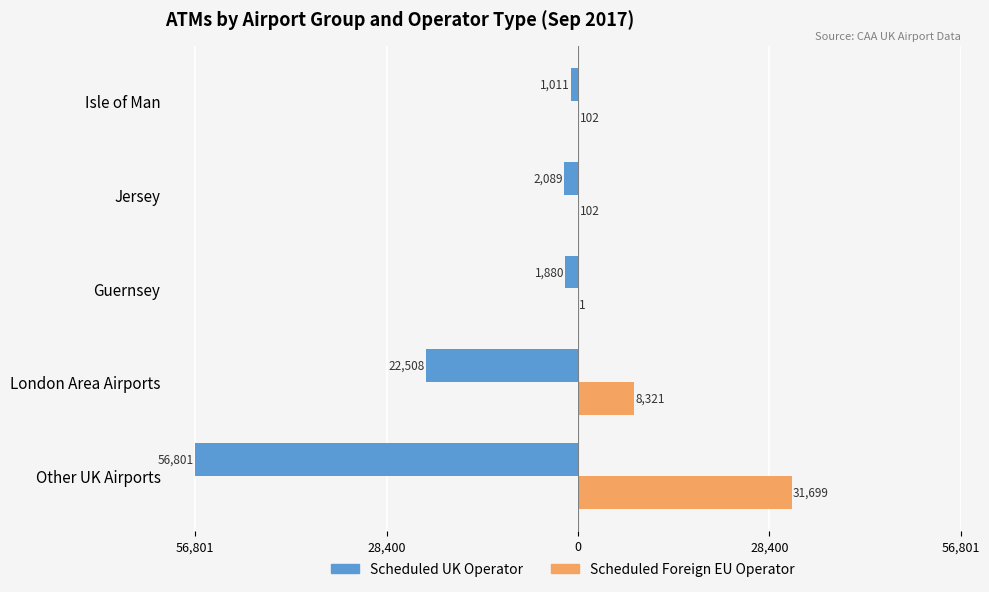

What are all the series names shown in the legend?

Scheduled UK Operator, Scheduled Foreign EU Operator